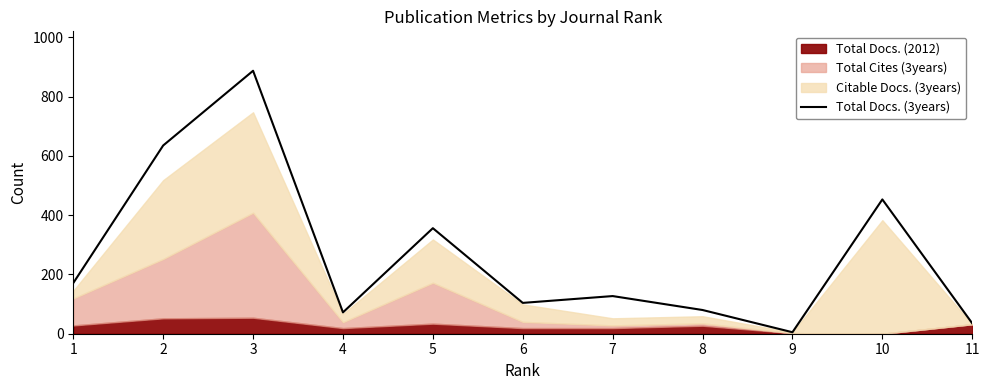

How many lines are shown in the chart?

1